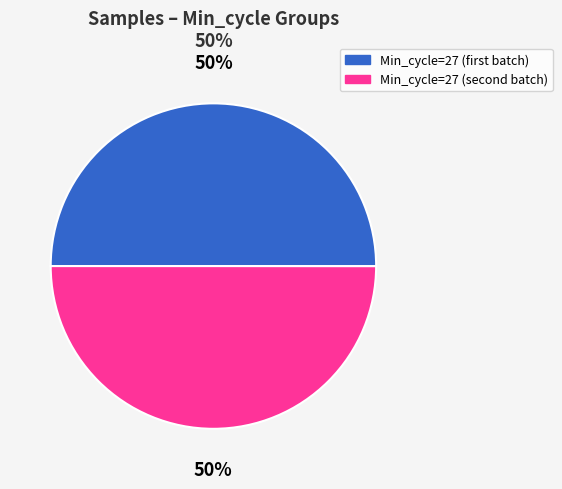

To the nearest percent, what is the average slice percentage?

50%